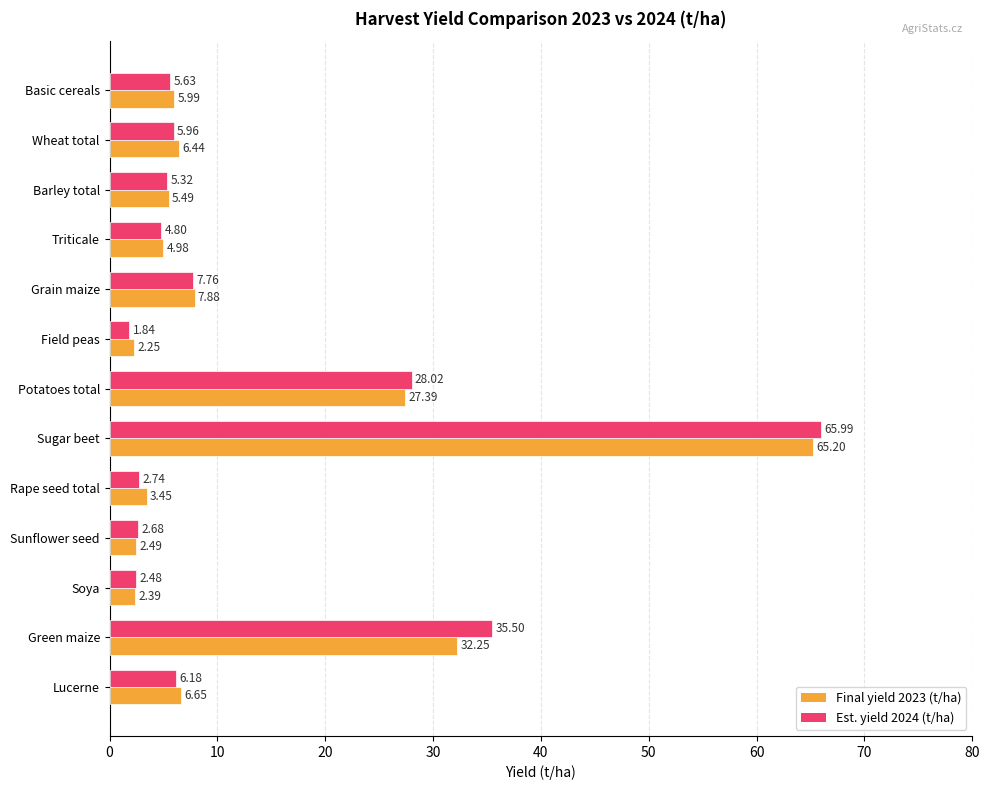

Which series has the largest range (max minus min)?

Est. yield 2024 (t/ha)